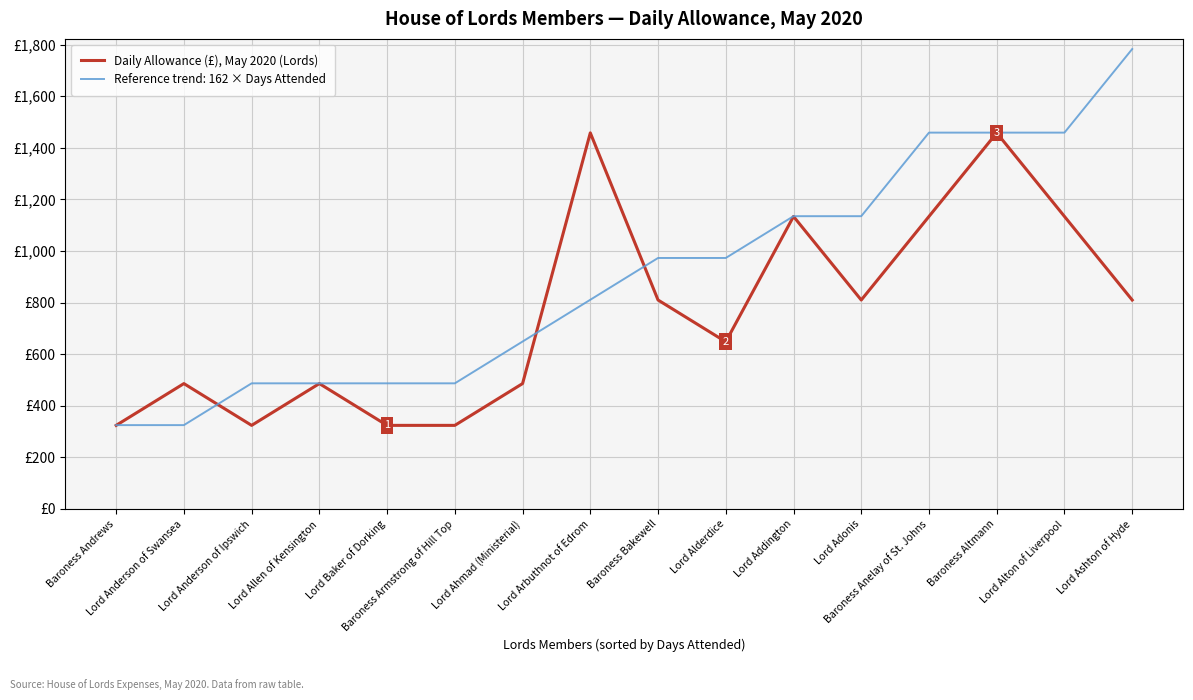

Reading left to right, list all the values displayed in this chart.

324	486	324	486	324	324	486	1458	810	648	1134	810	1134	1458	1134	810